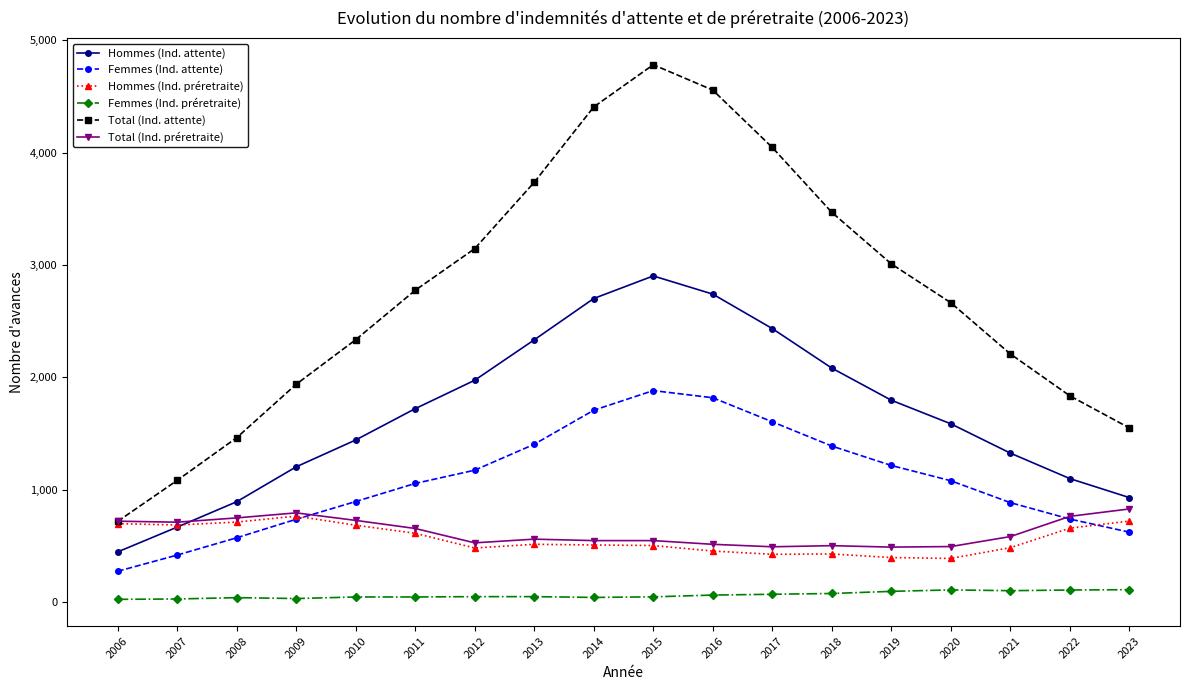

The value of Total (Ind. préretraite) at 2011 is 653. True or false?

True